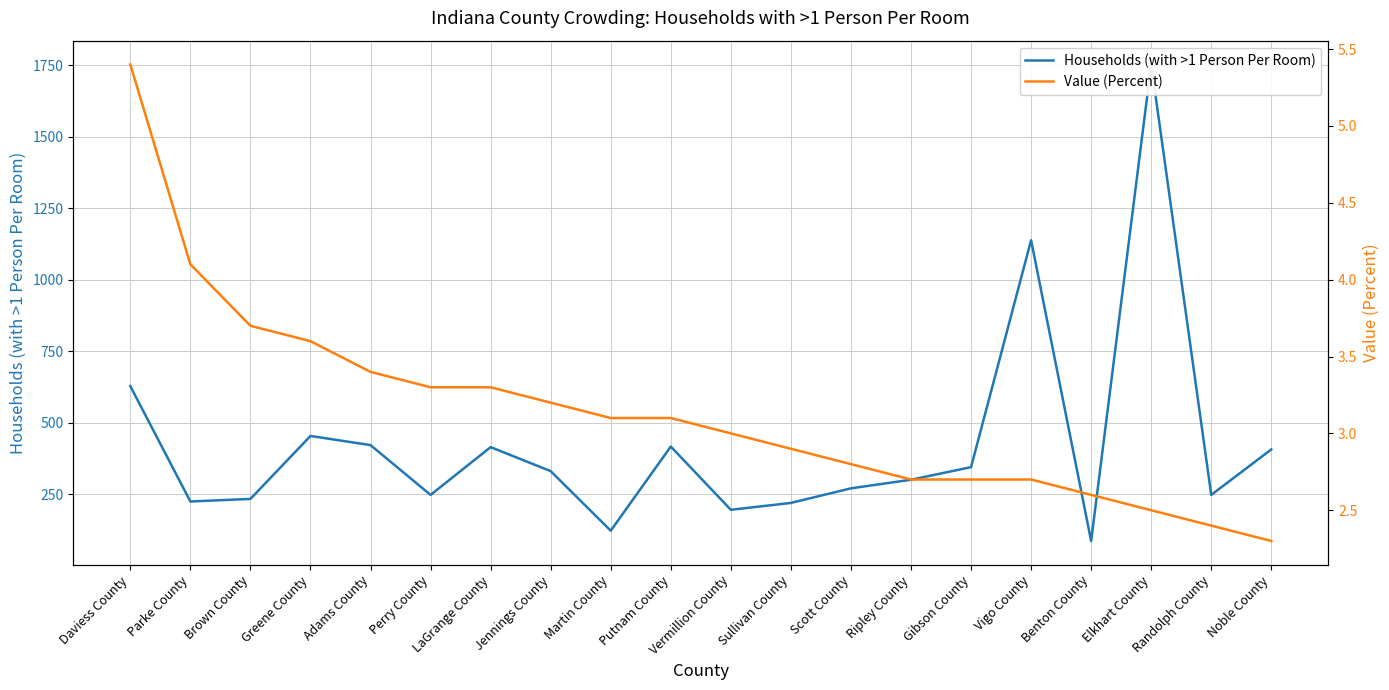

What is the difference between the highest and lowest values at Putnam County?

413.9